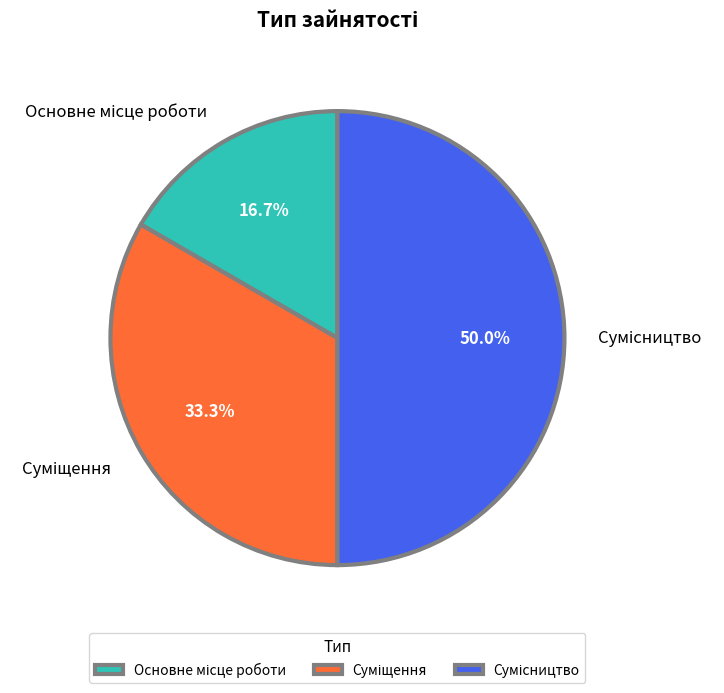

What portion of the pie excludes Сумісництво?

50.0%